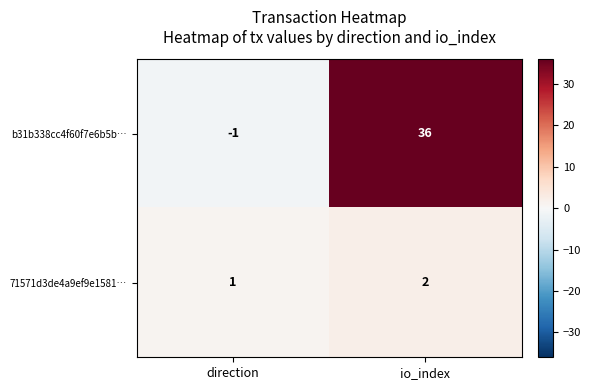

Where is 71571d3de4a9ef9e1581… nearest to the value 1?

direction